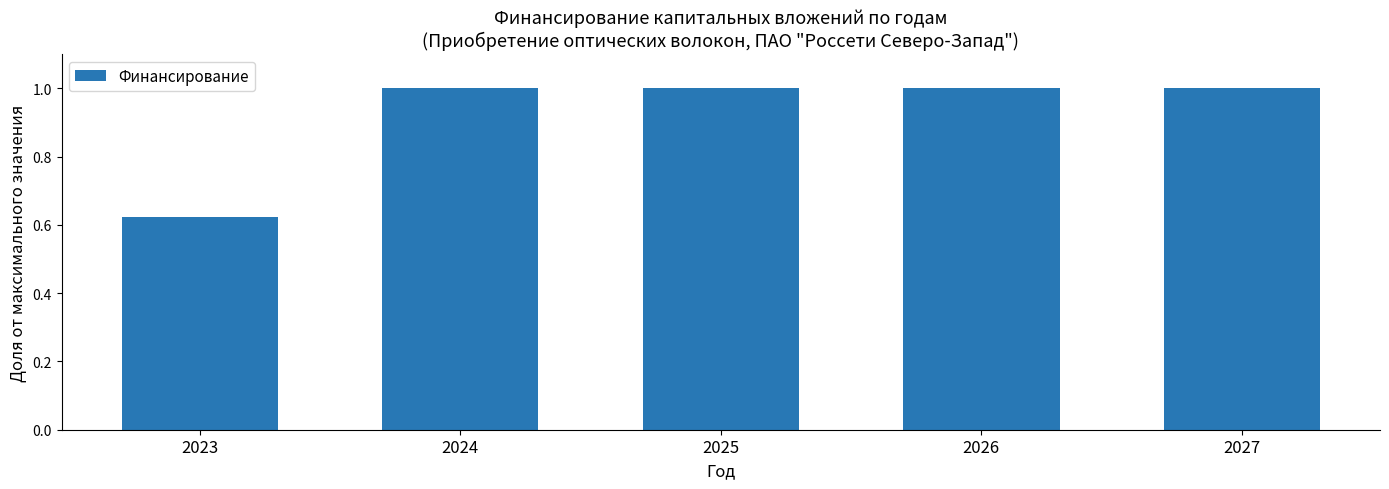

The value at 2027 is 1.4. True or false?

False